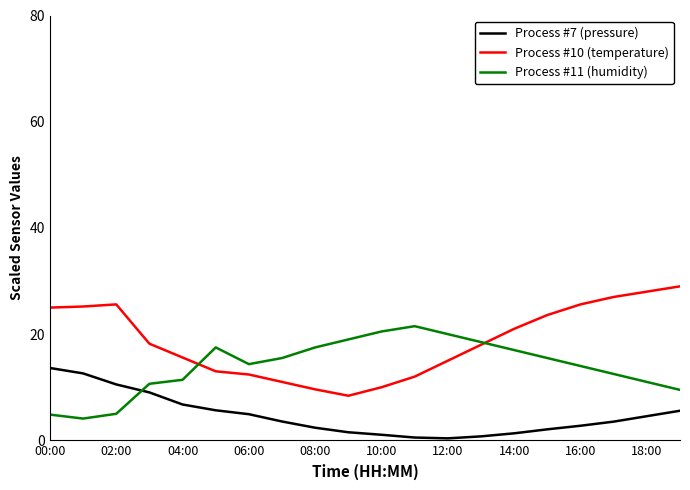

What is the greatest value displayed?

29.0